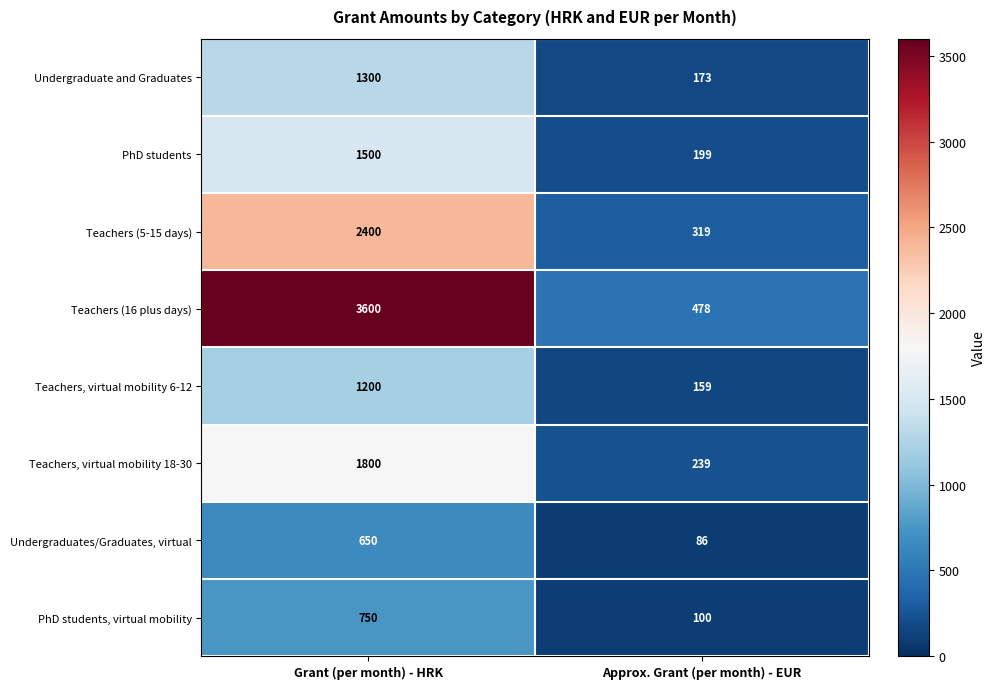

What is the greatest value displayed?

3600